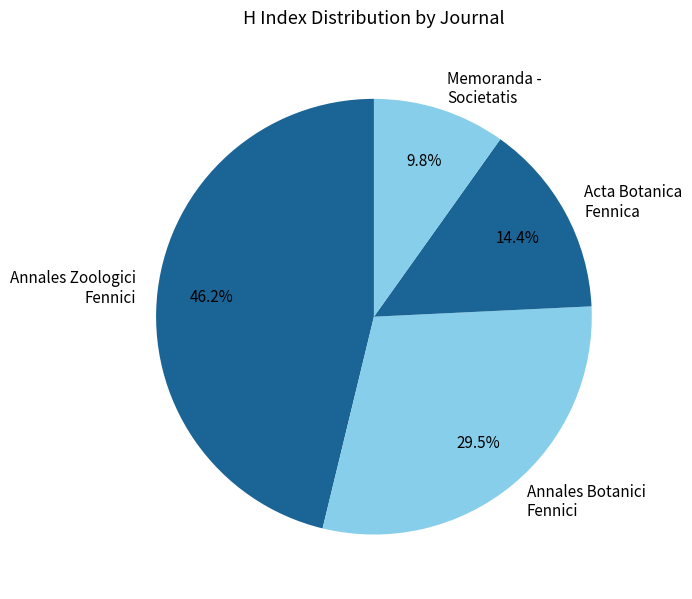

How many segments does this pie chart have?

4